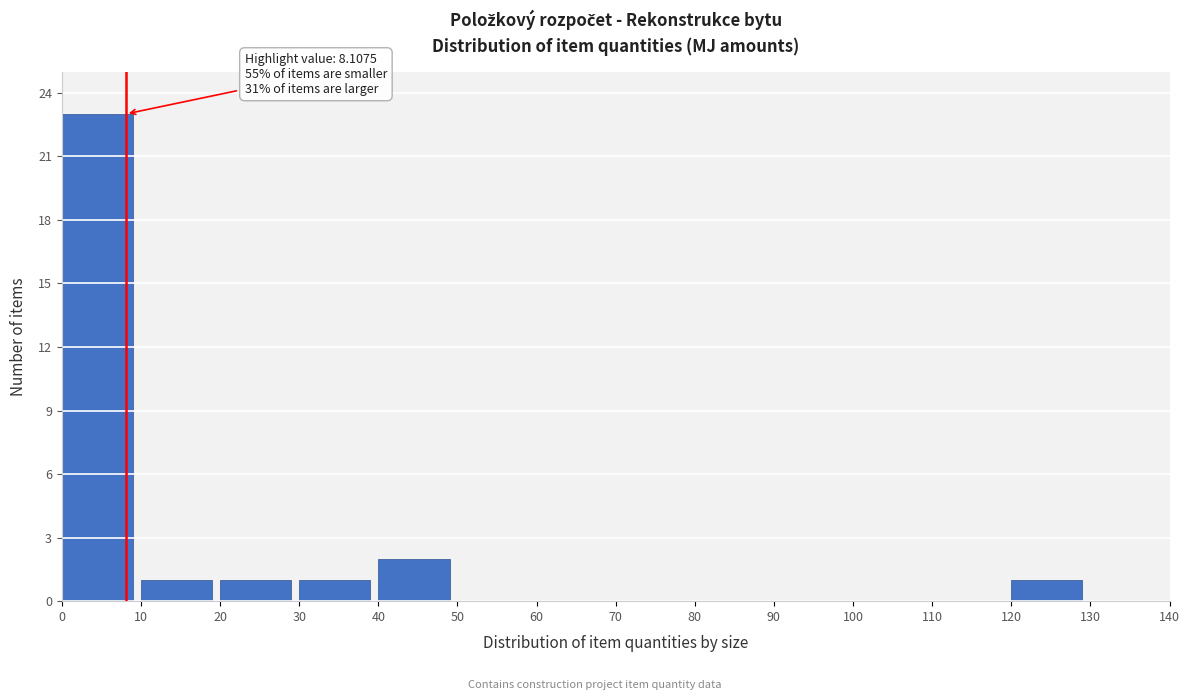

Which range on the x-axis has the tallest bar?

0 to 10